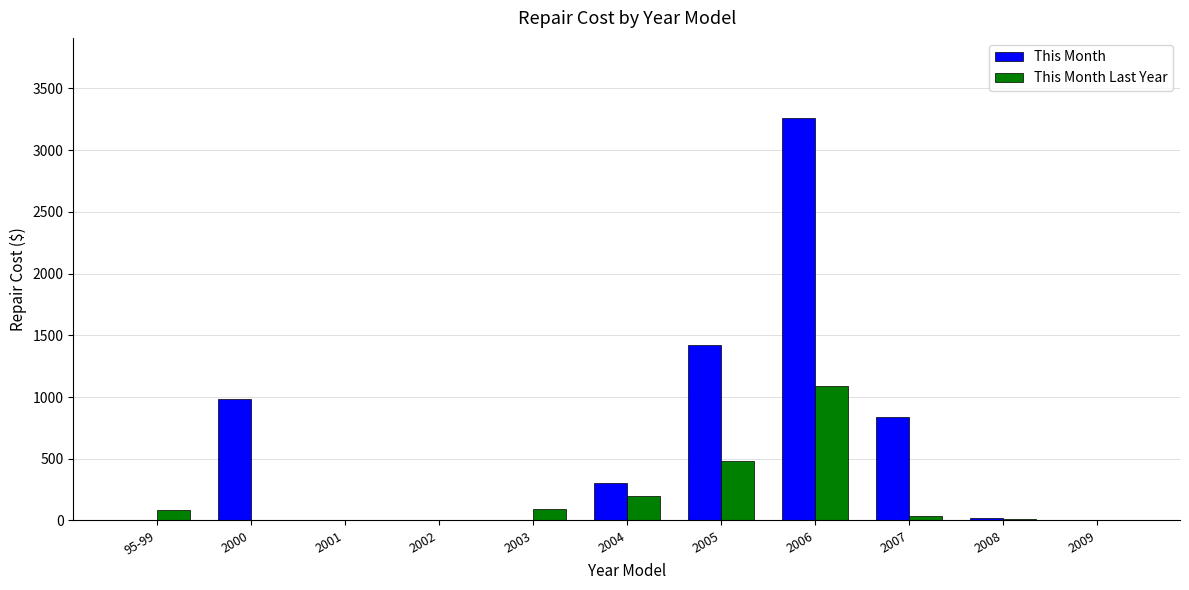

The This Month series shows 1326.8 at 2009. True or false?

False